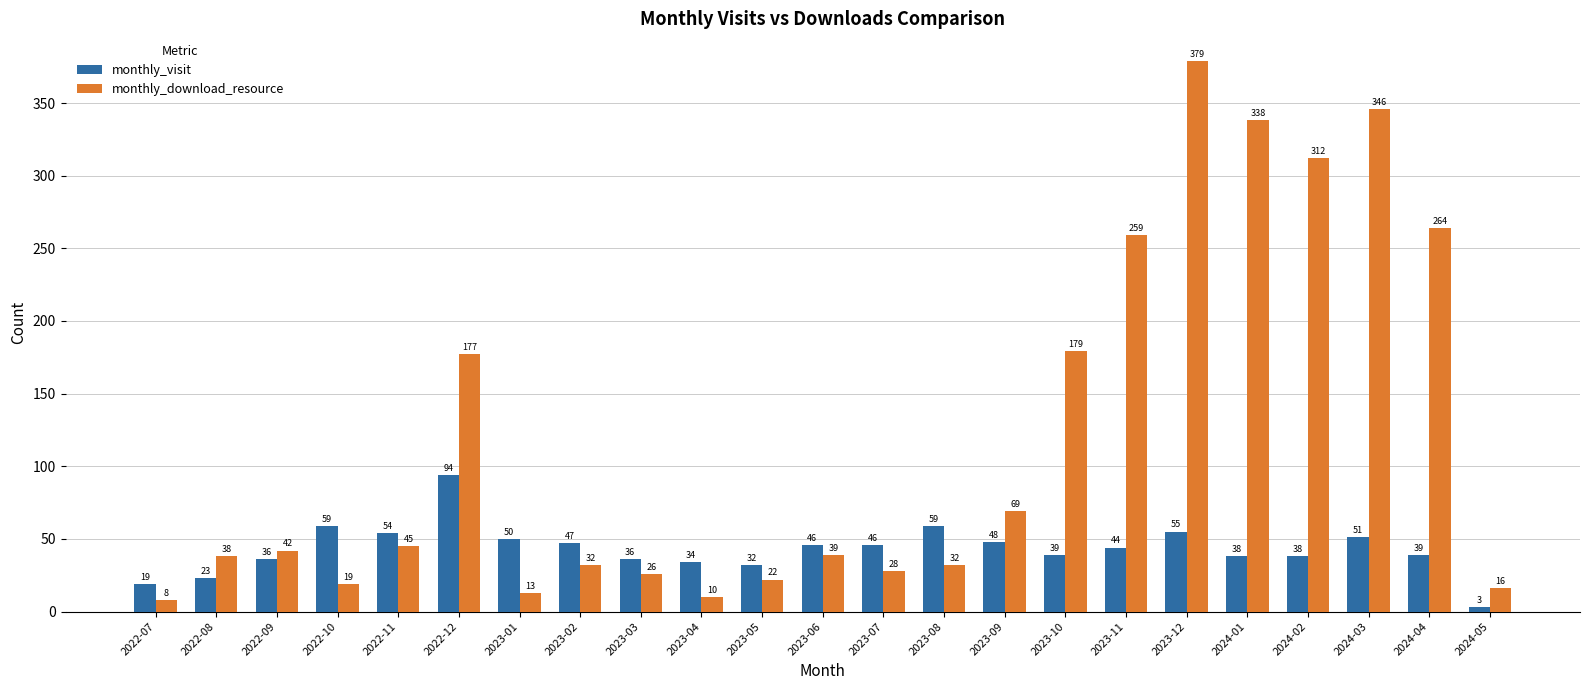

Read the monthly_visit value at 2023-01, to the nearest 10.

50